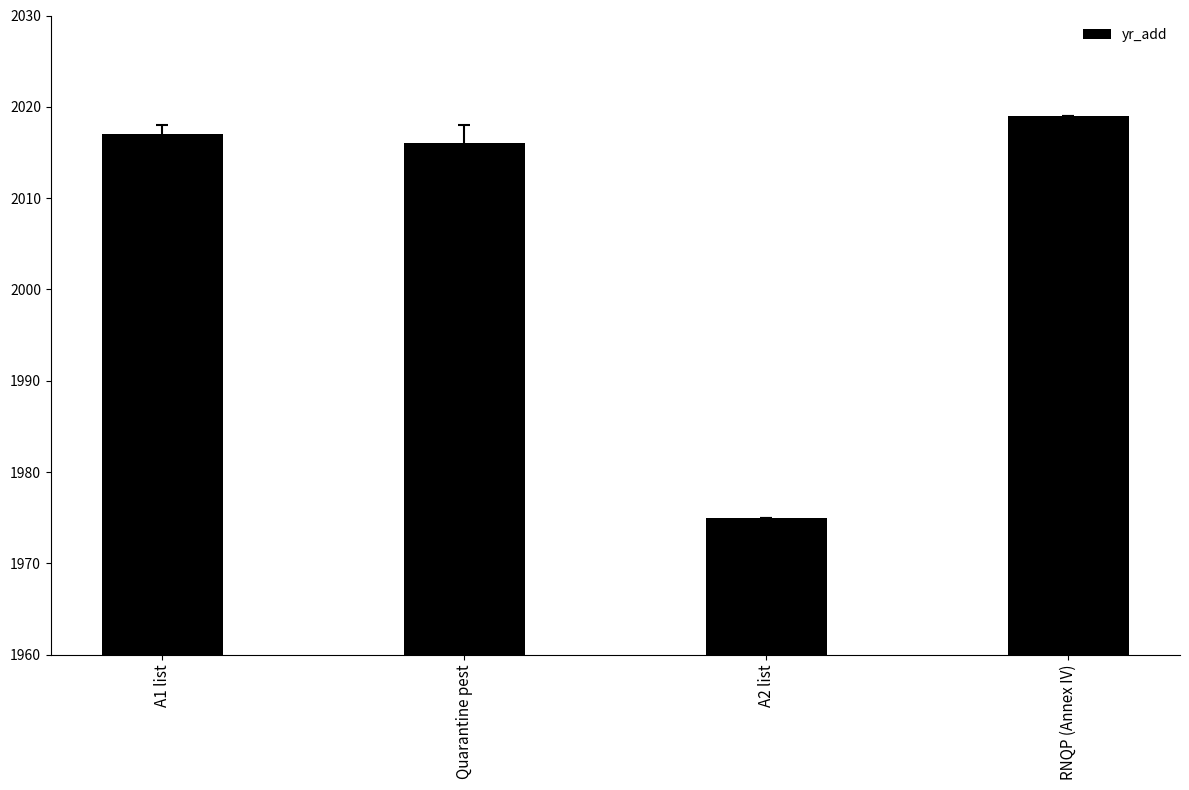

What is the difference between the values at A1 list and Quarantine pest?

1